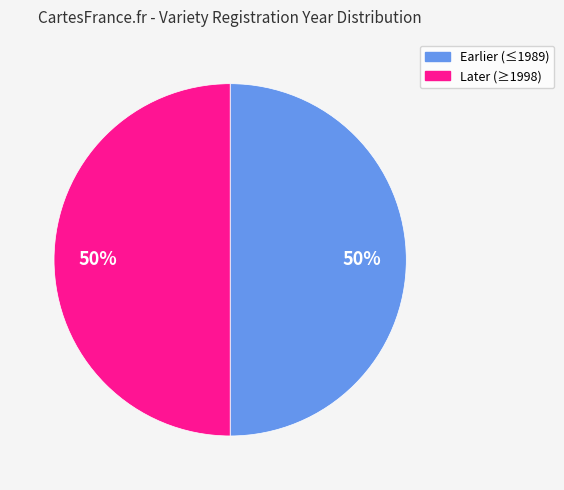

How many slices are in this pie chart?

2